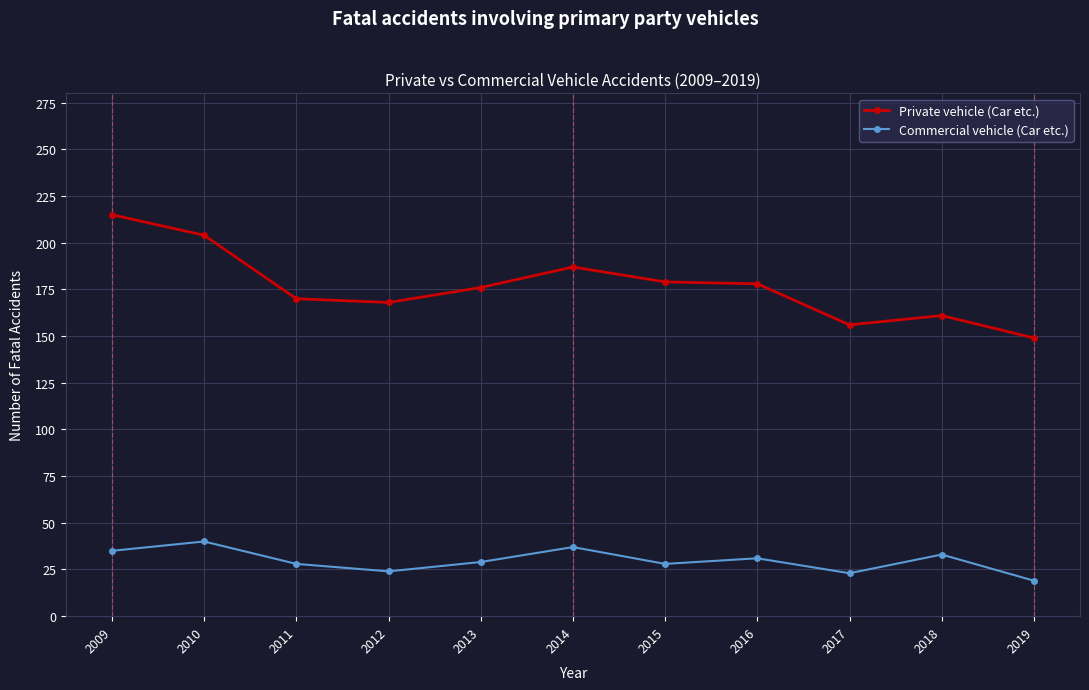

At which label does Private vehicle (Car etc.) first exceed 176?

2009